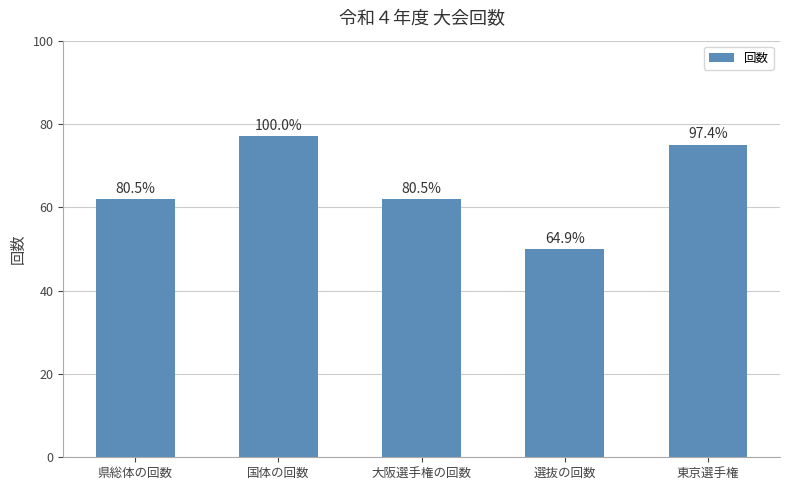

Which label corresponds to the largest value in the chart?

国体の回数